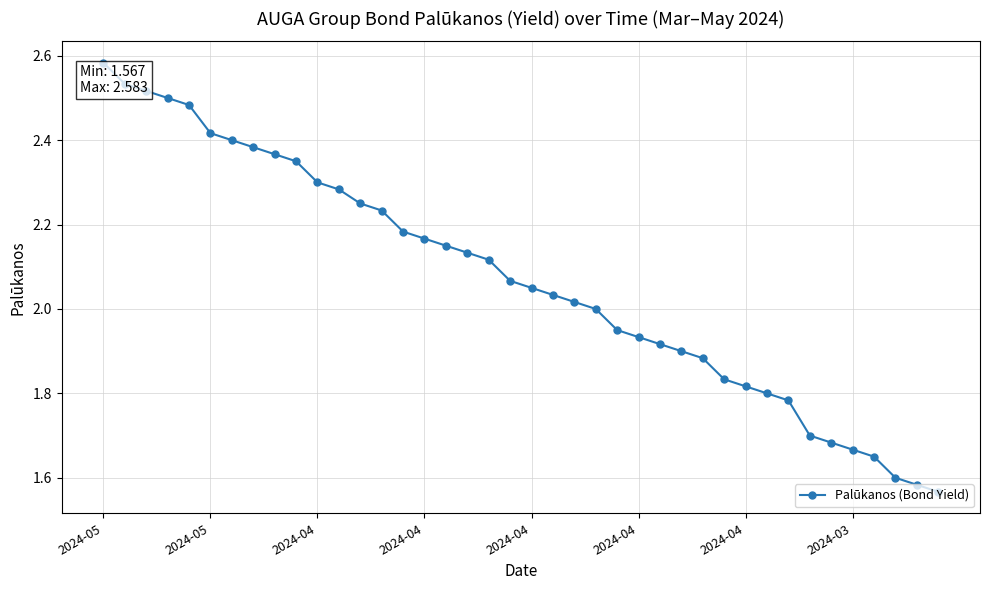

What is the sum of all values?

82.8